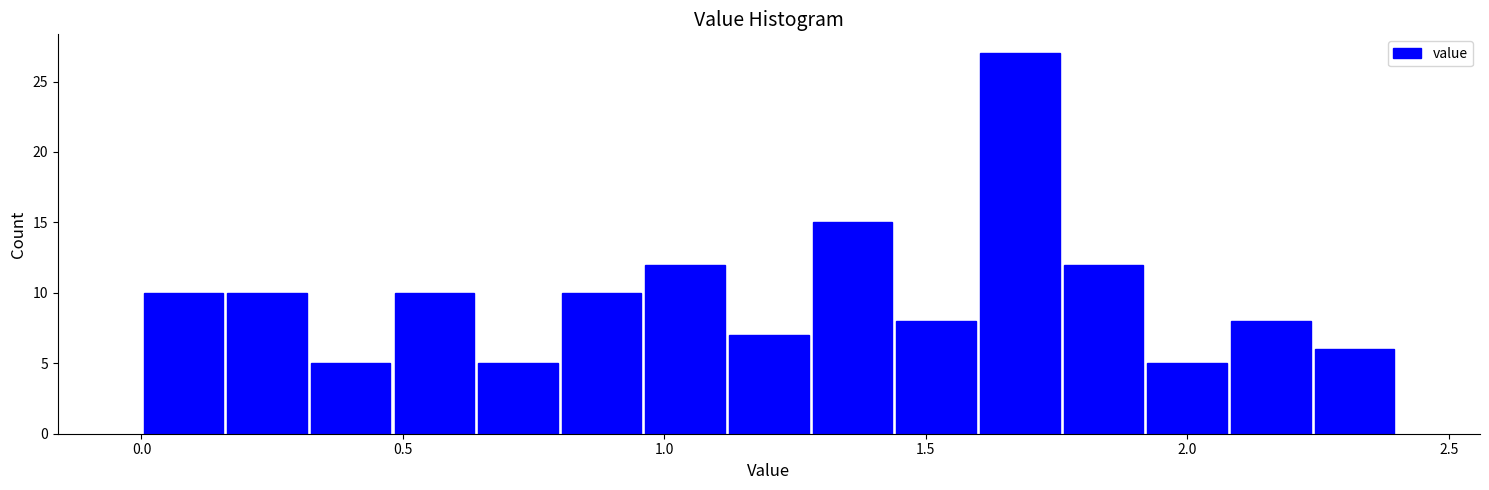

Around what value on the x-axis is the tallest bar? Give the approximate position of its centre, as read against the axis.

1.70